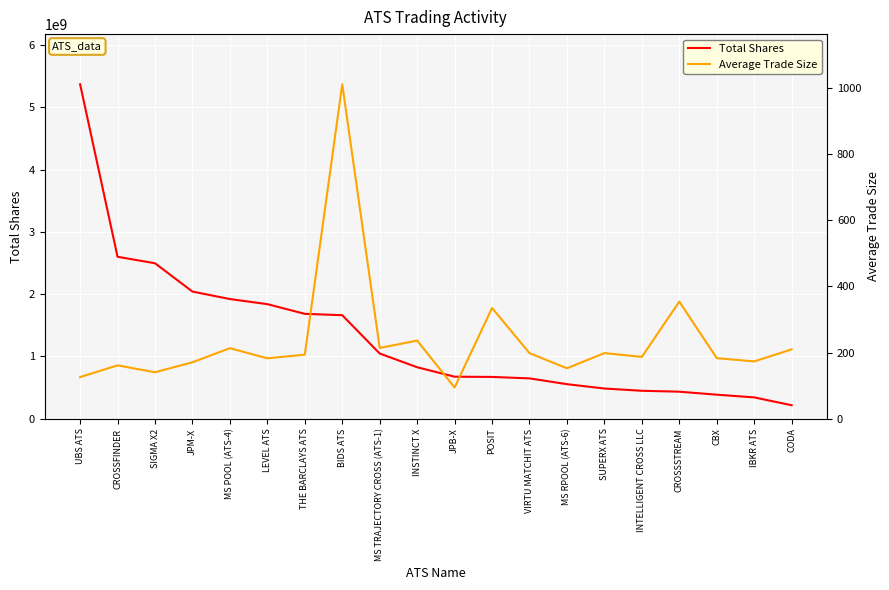

Does the chart display data point markers on the line(s)?

No